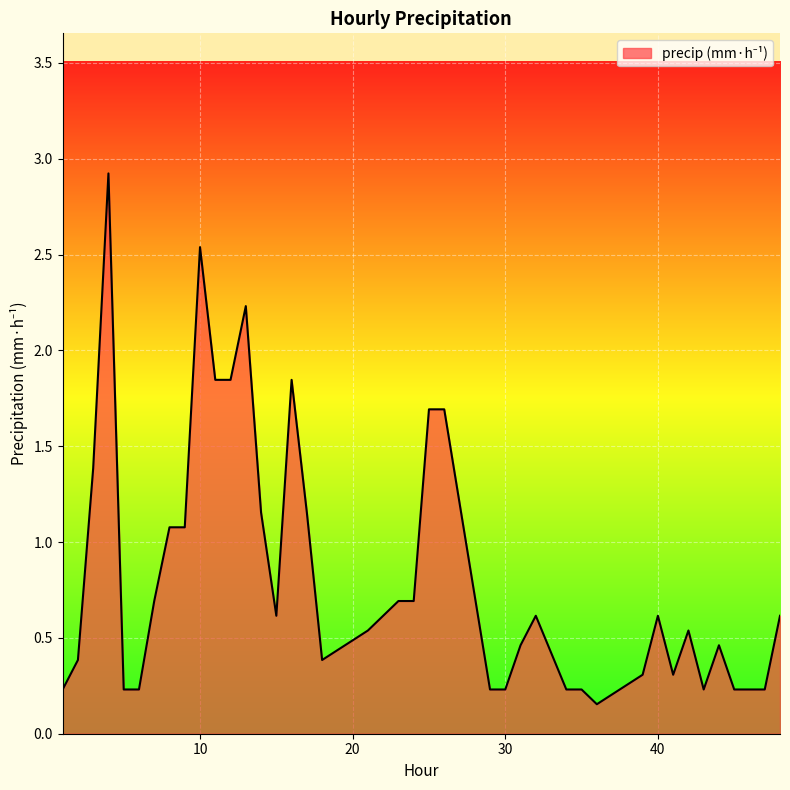

What is the maximum value shown in the chart?

2.9